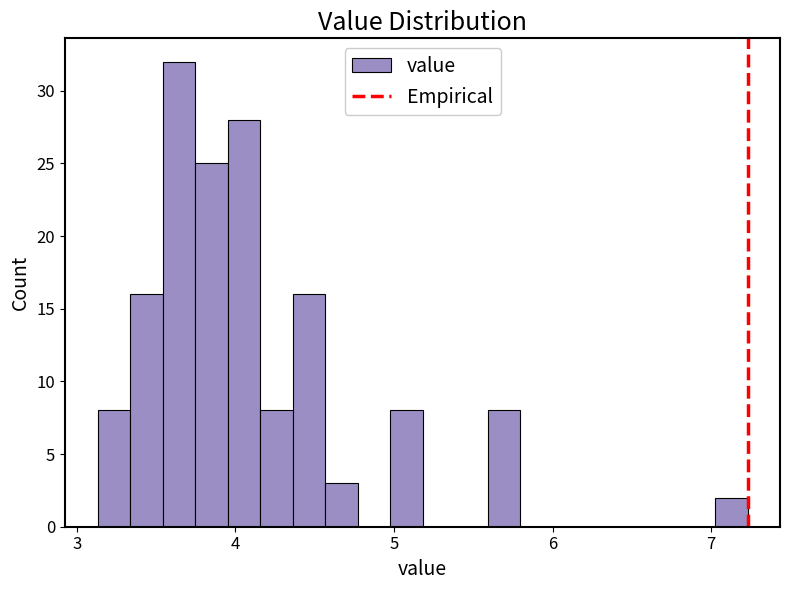

Read against the x-axis, roughly where is the centre of the tallest bar?

3.6